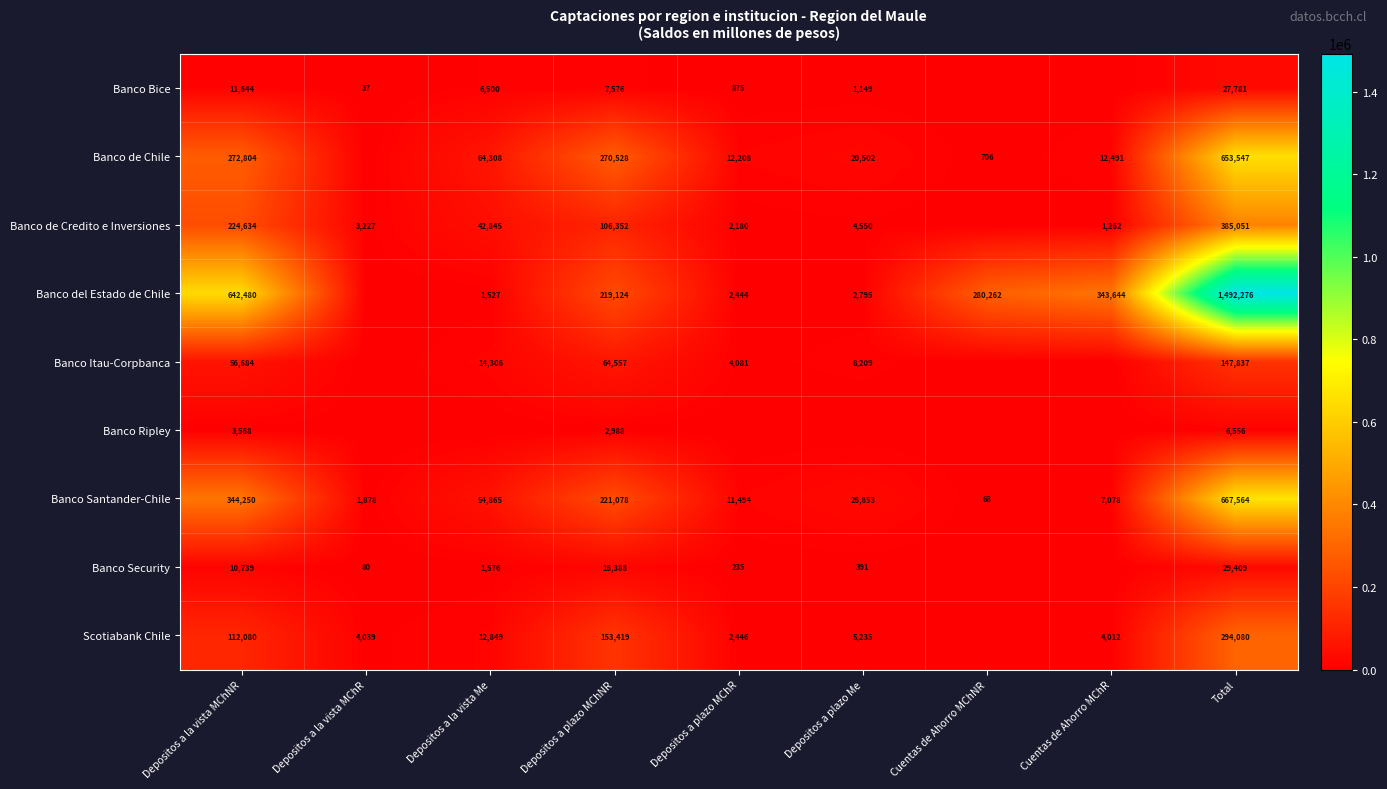

At which label does Banco Santander-Chile first exceed 26853?

Depositos a la vista MChNR